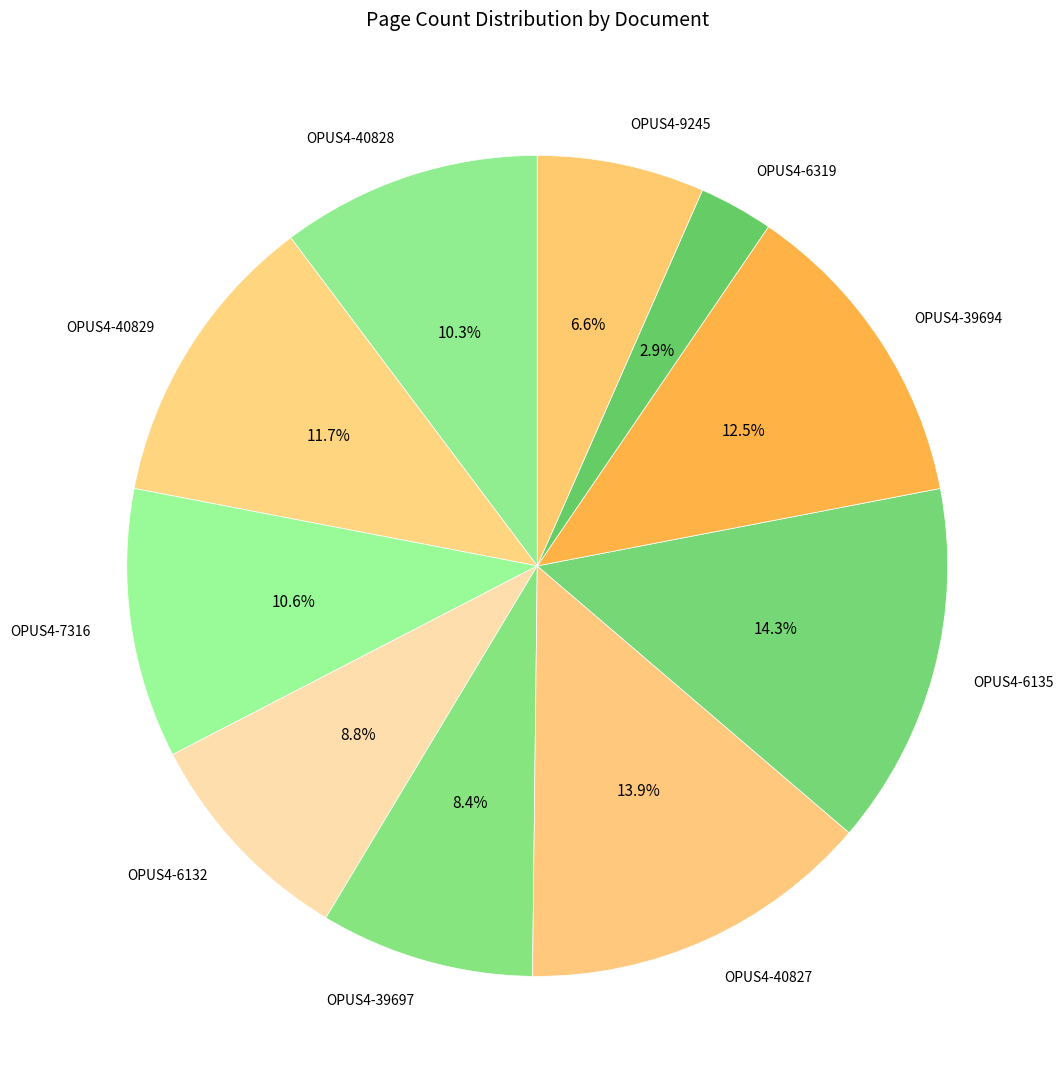

Is the sum of OPUS4-40828 and OPUS4-40827 greater than half?

No